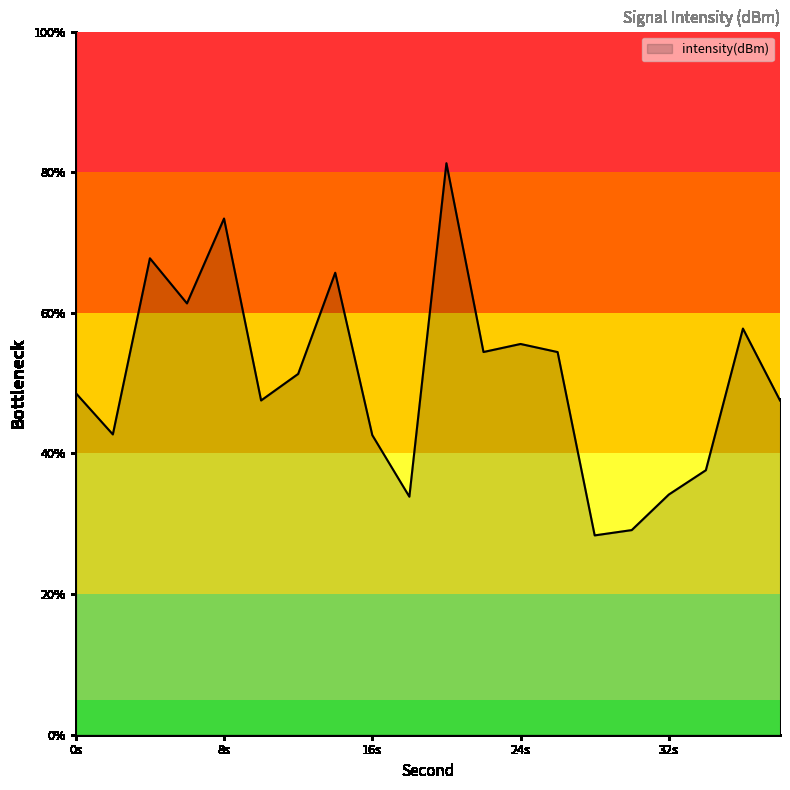

What is the greatest value displayed?

81.3